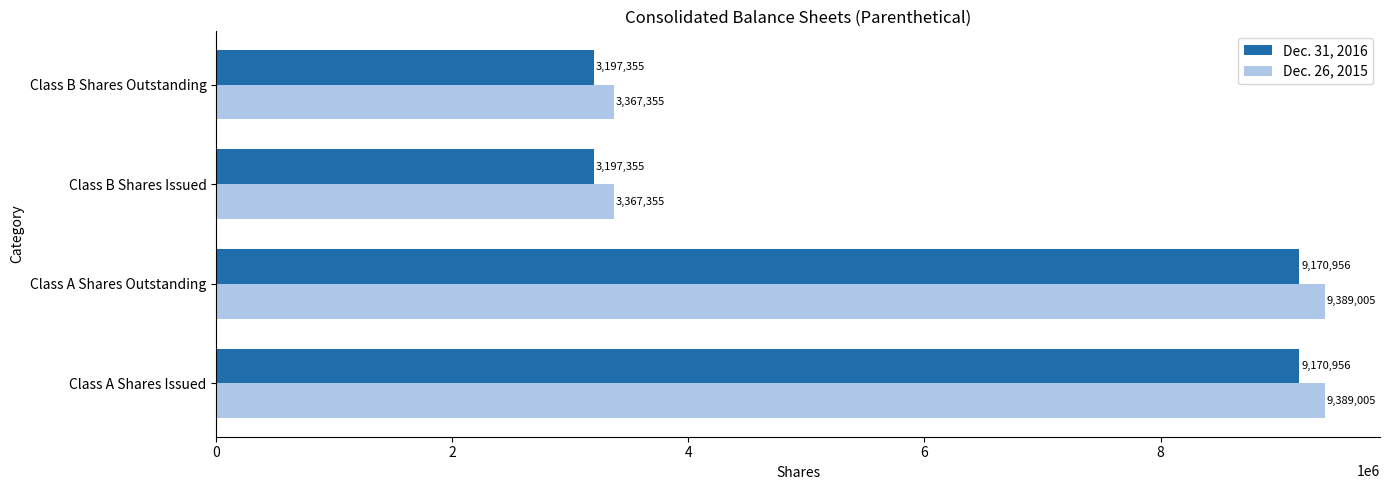

Which series has the largest range (max minus min)?

Dec. 26, 2015